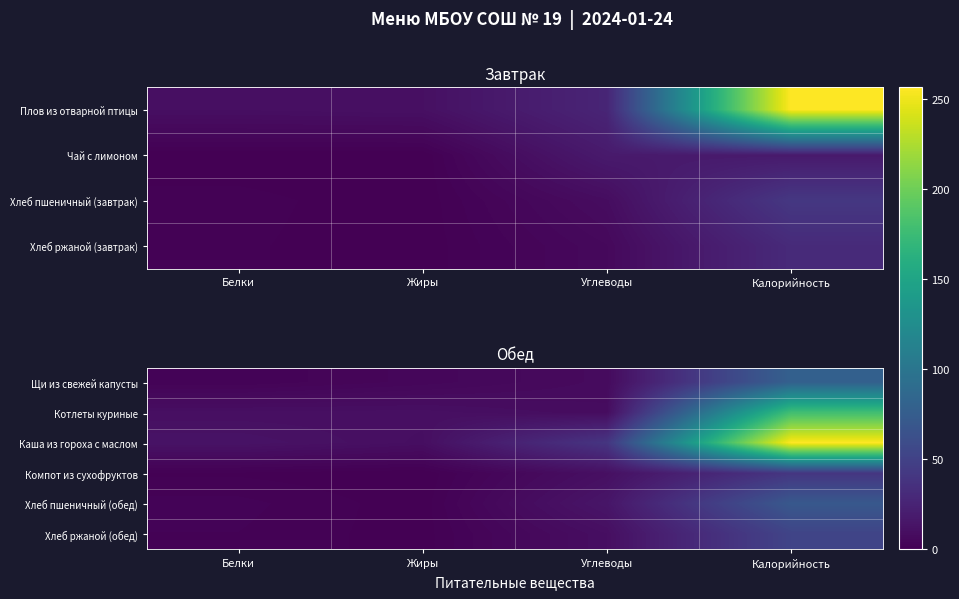

Between Жиры and Углеводы, which is larger?

Углеводы